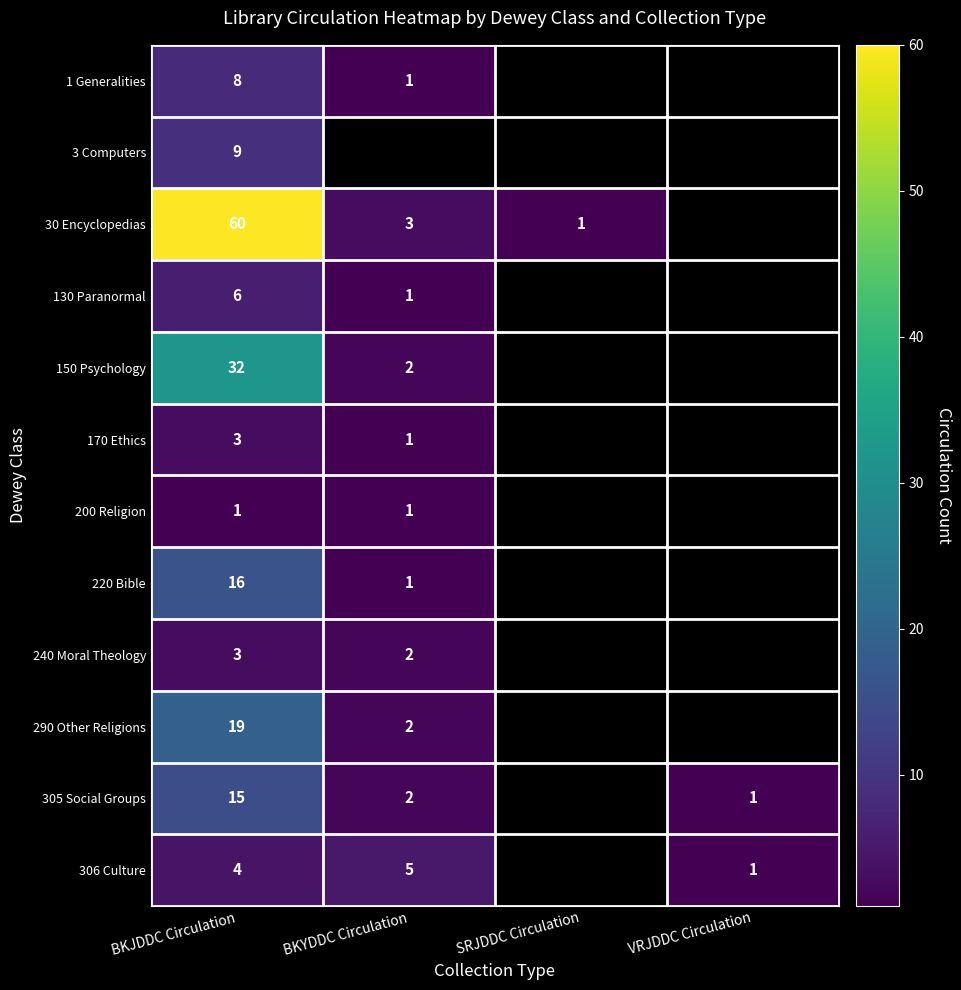

What is the total value across all series at BKJDDC Circulation?

176